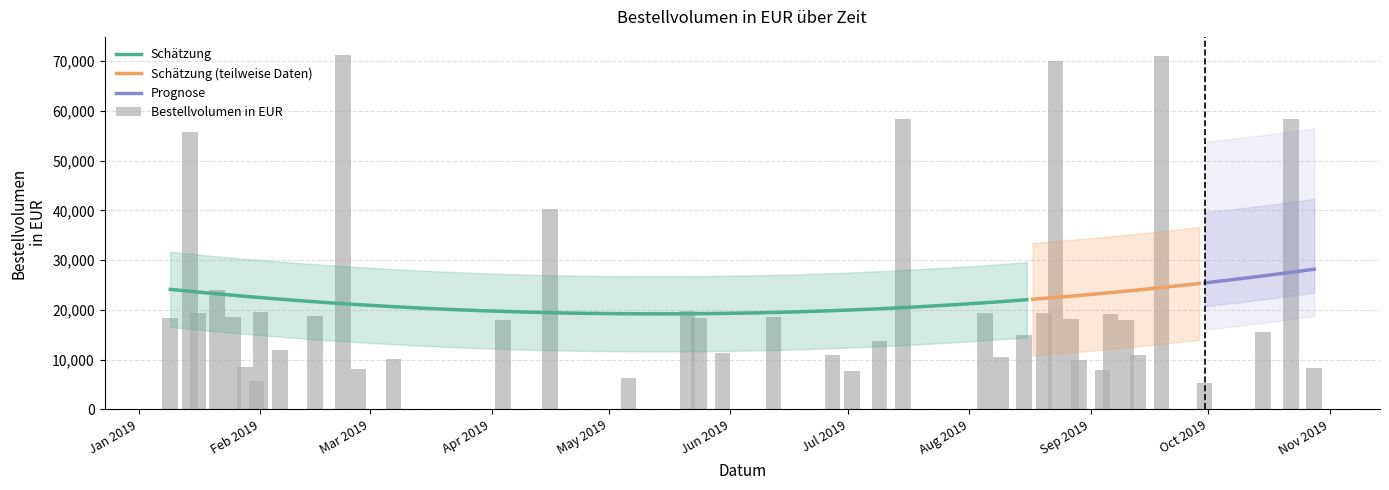

Reading left to right, transcribe all the data shown in this chart.

18412	55824	19406	24032	18574	8479	5708	19517	11830	18840	71292	8137	10024	18028	40360	6344	19791	18454	11390	18545	10968	7624	13660	58300	19459	10445	14909	19309	70052	18214	9917	7828	19064	17908	10861	71112	5283	15593	58452	8394